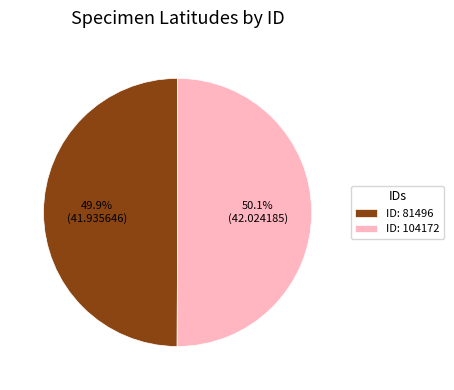

What portion of the pie excludes ID: 81496?

50.1%